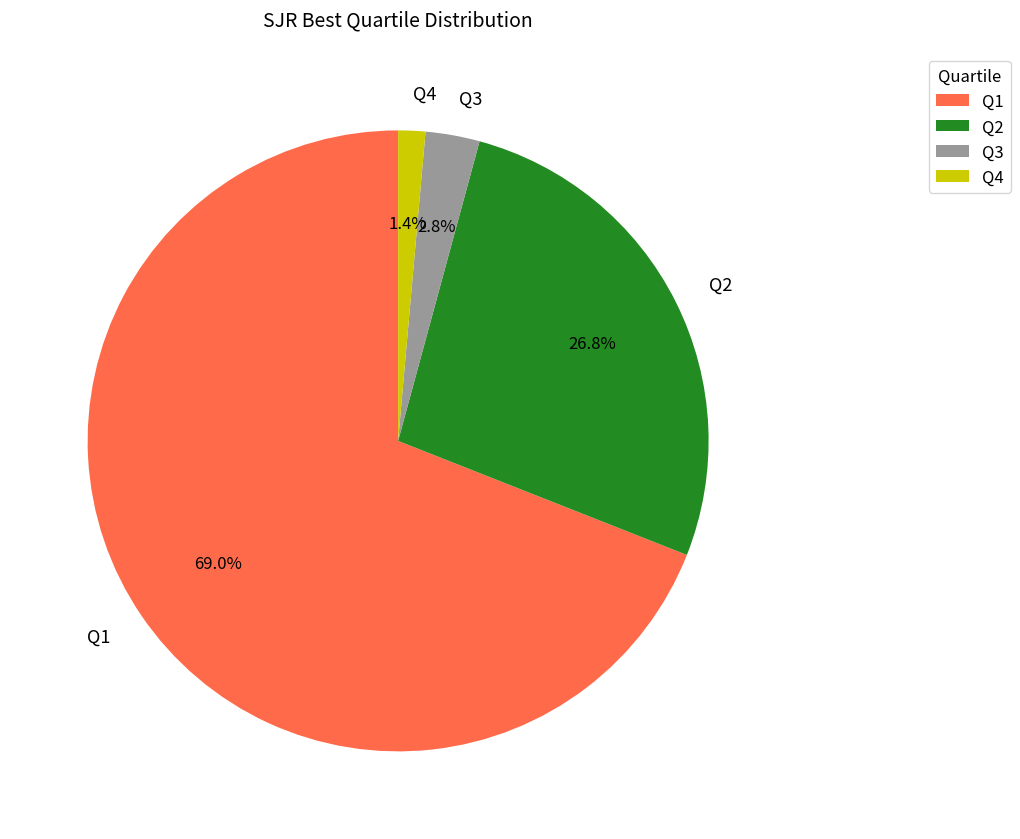

Which slice represents more than half of the pie?

Q1